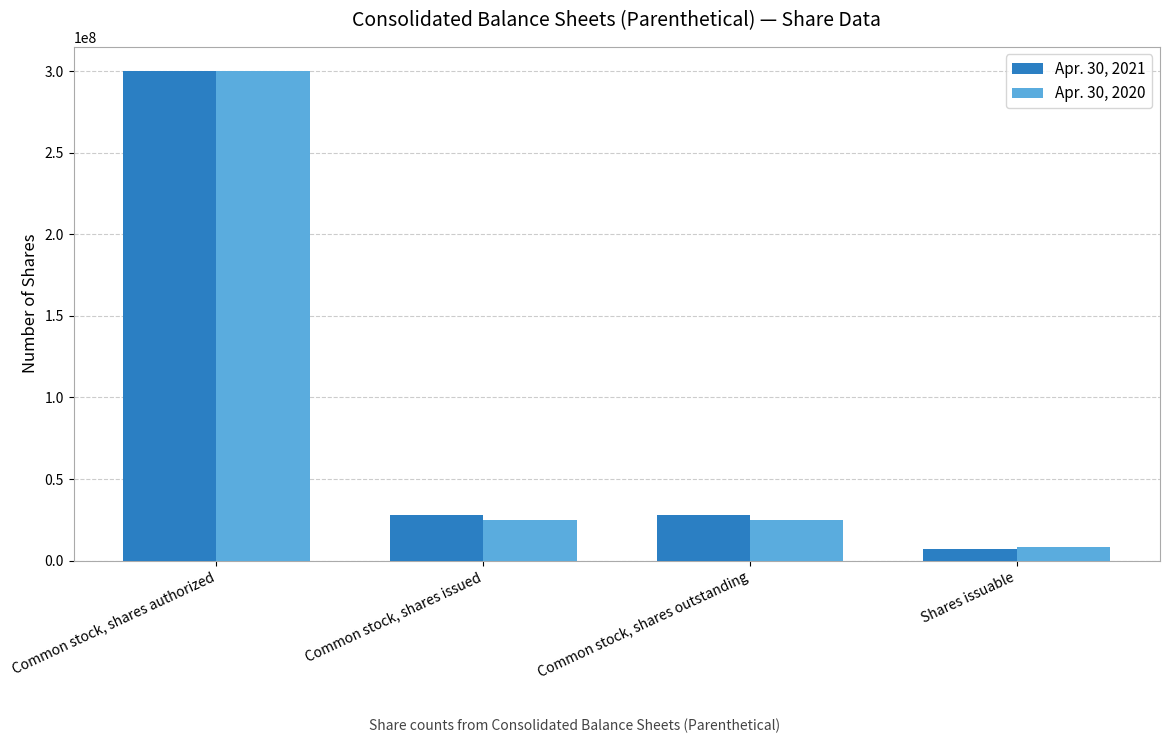

Is the value of Apr. 30, 2020 at Shares issuable greater than the value of Apr. 30, 2021 at Common stock, shares authorized?

No